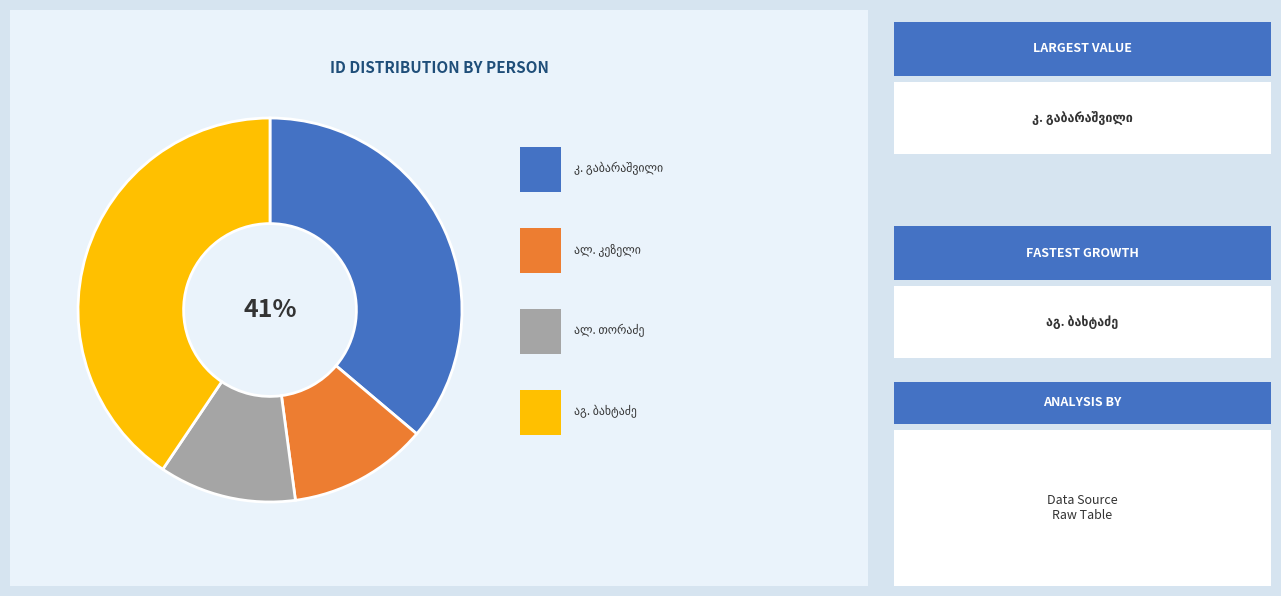

Which category has the biggest portion of the pie?

აგრაფინა ლაზარეს ასული ბახტაძე